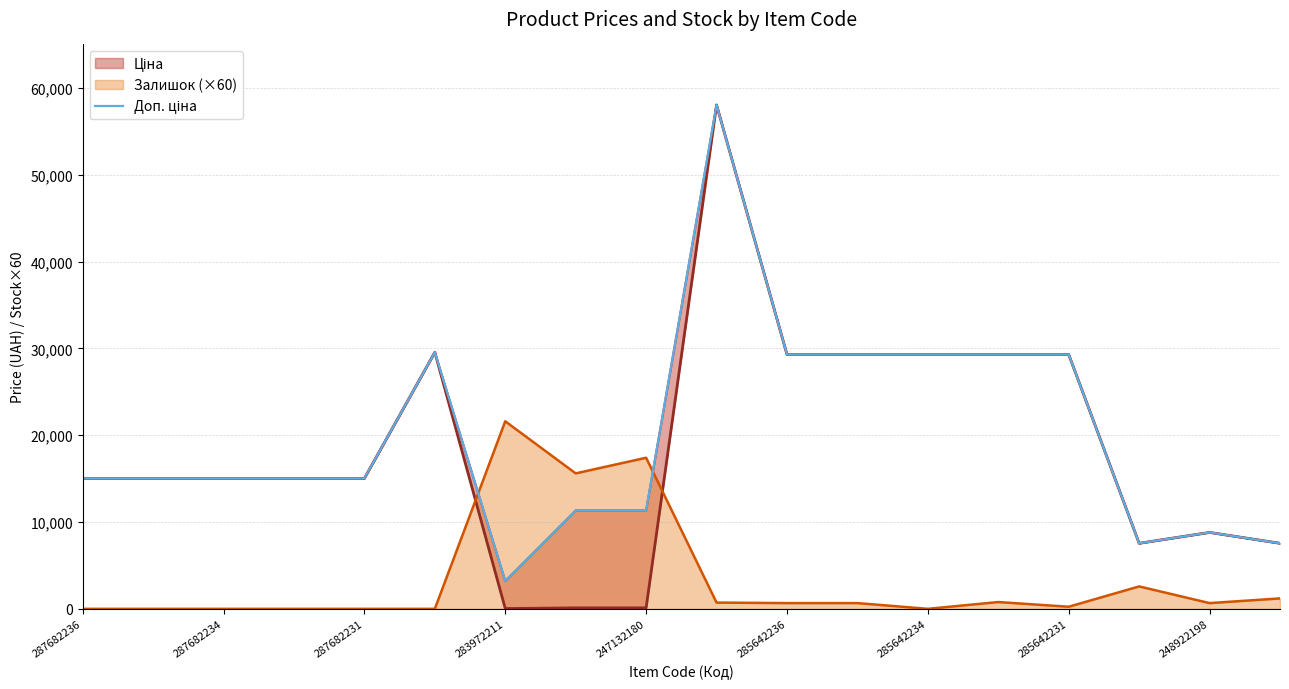

Reading right to left, extract all data points from this chart.

7545.9	8797.6	7545.9	29294.9	29294.9	29294.9	29294.9	29294.9	58037.0	11334.0	11334.0	3205.0	29548.9	15019.2	15019.2	15019.2	15019.2	15019.2